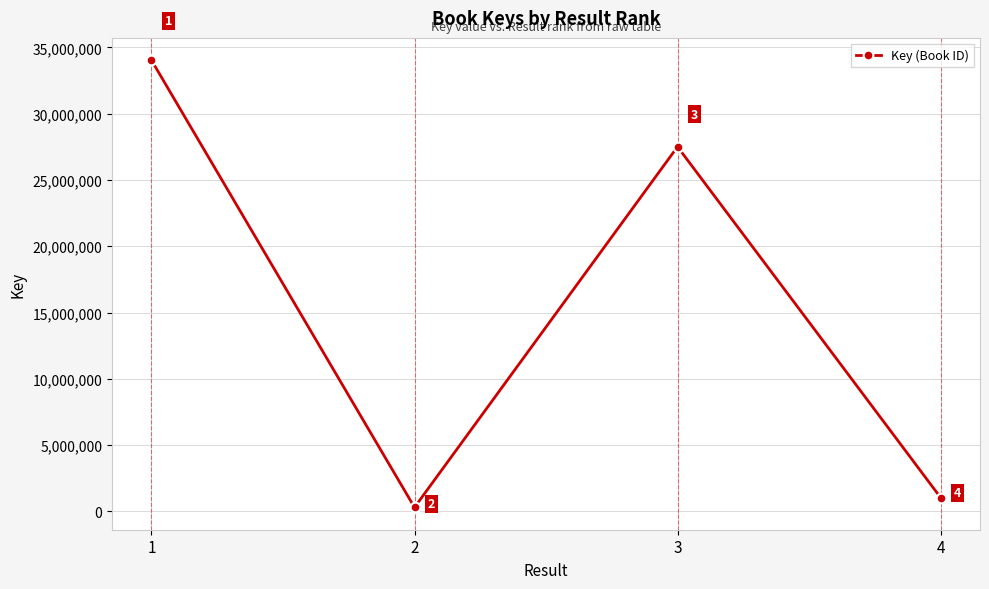

At which category does the data reach its first local peak?

3